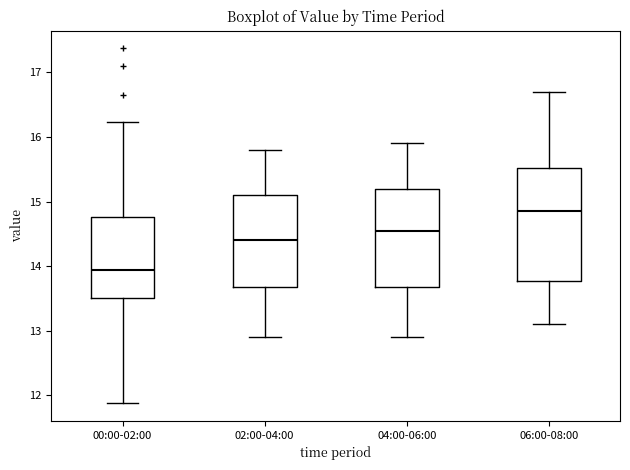

Where is the lower edge of the box for 04:00-06:00 on the y-axis? The values are not printed on the chart, so give them approximately, as read against the axis.

13.7